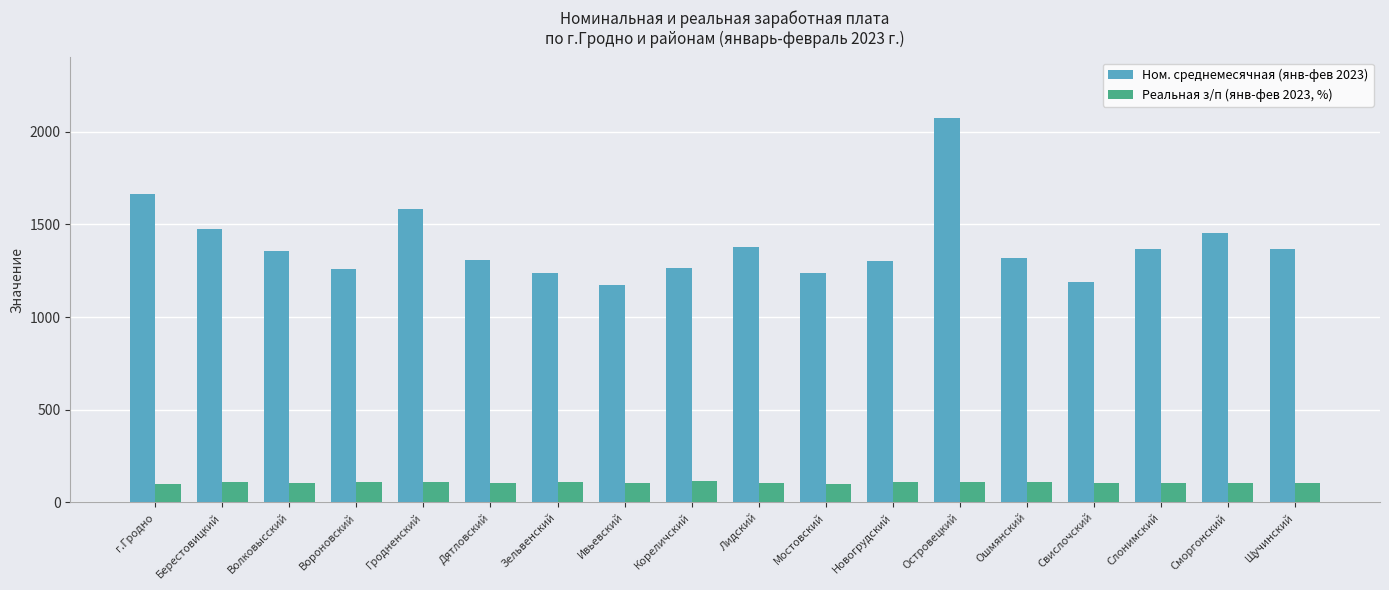

Which series has the largest total across all categories?

Ном. среднемесячная (янв-фев 2023)